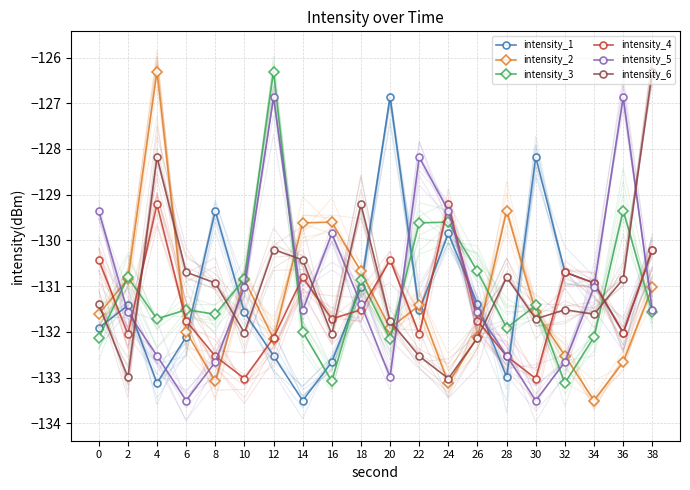

True or false: intensity_2 has a value of -50.2 at 16.

False